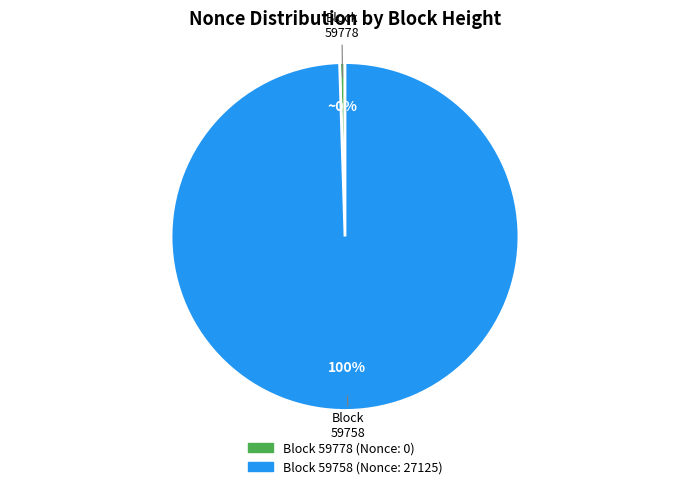

To the nearest percent, what is the average slice percentage?

50%